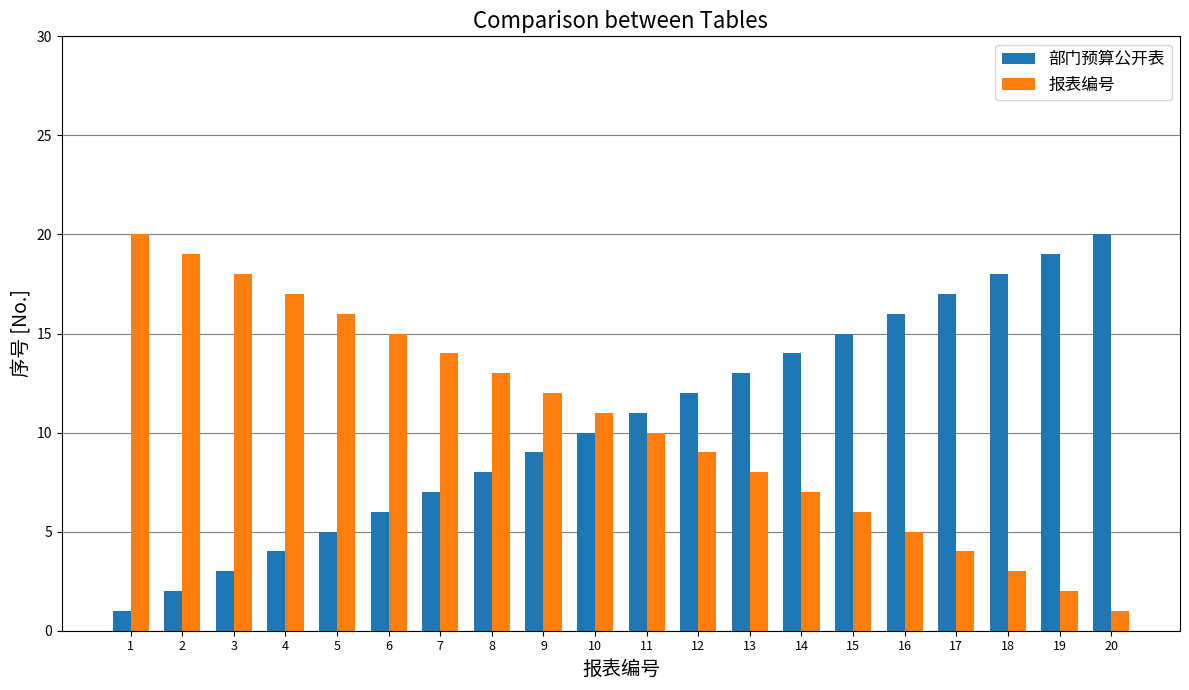

Reading right to left, what are all the values shown in this chart?

部门预算公开表: 20	19	18	17	16	15	14	13	12	11	10	9	8	7	6	5	4	3	2	1
报表编号: 1	2	3	4	5	6	7	8	9	10	11	12	13	14	15	16	17	18	19	20